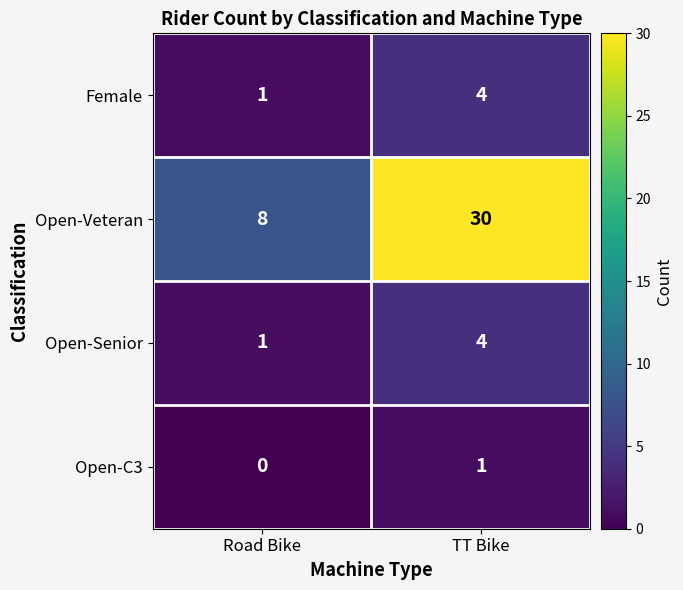

The Open-Senior series shows 1 at Road Bike. True or false?

True